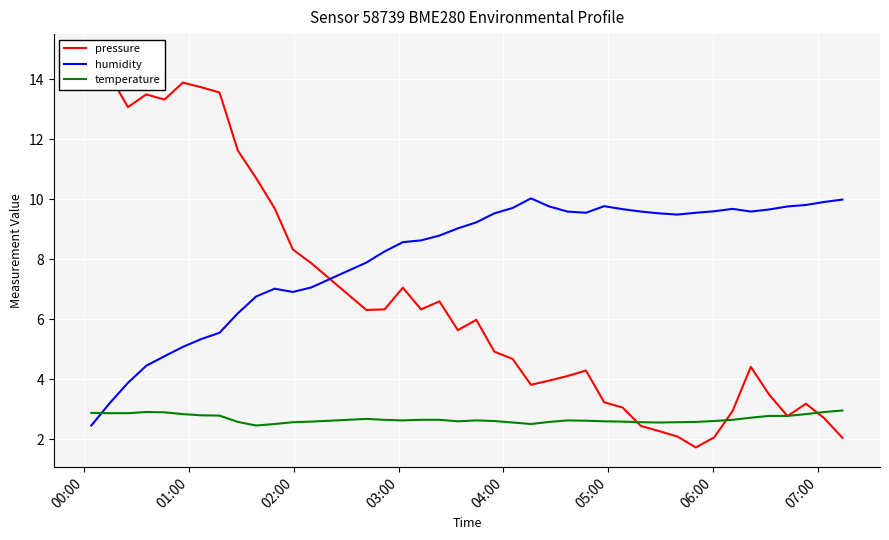

How many intersections are there between pressure and temperature?

5